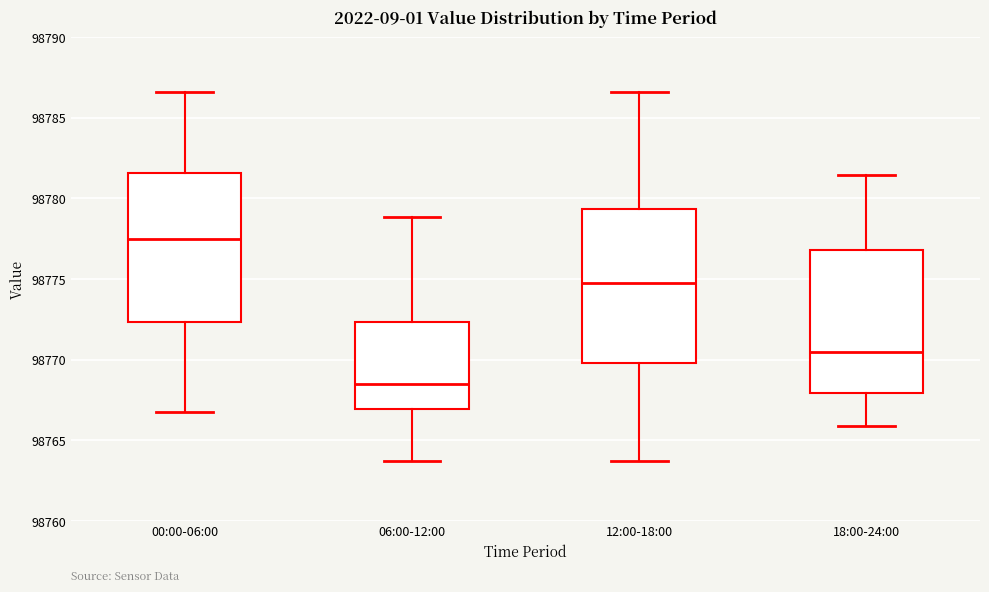

Which box has the highest median line?

00:00-06:00